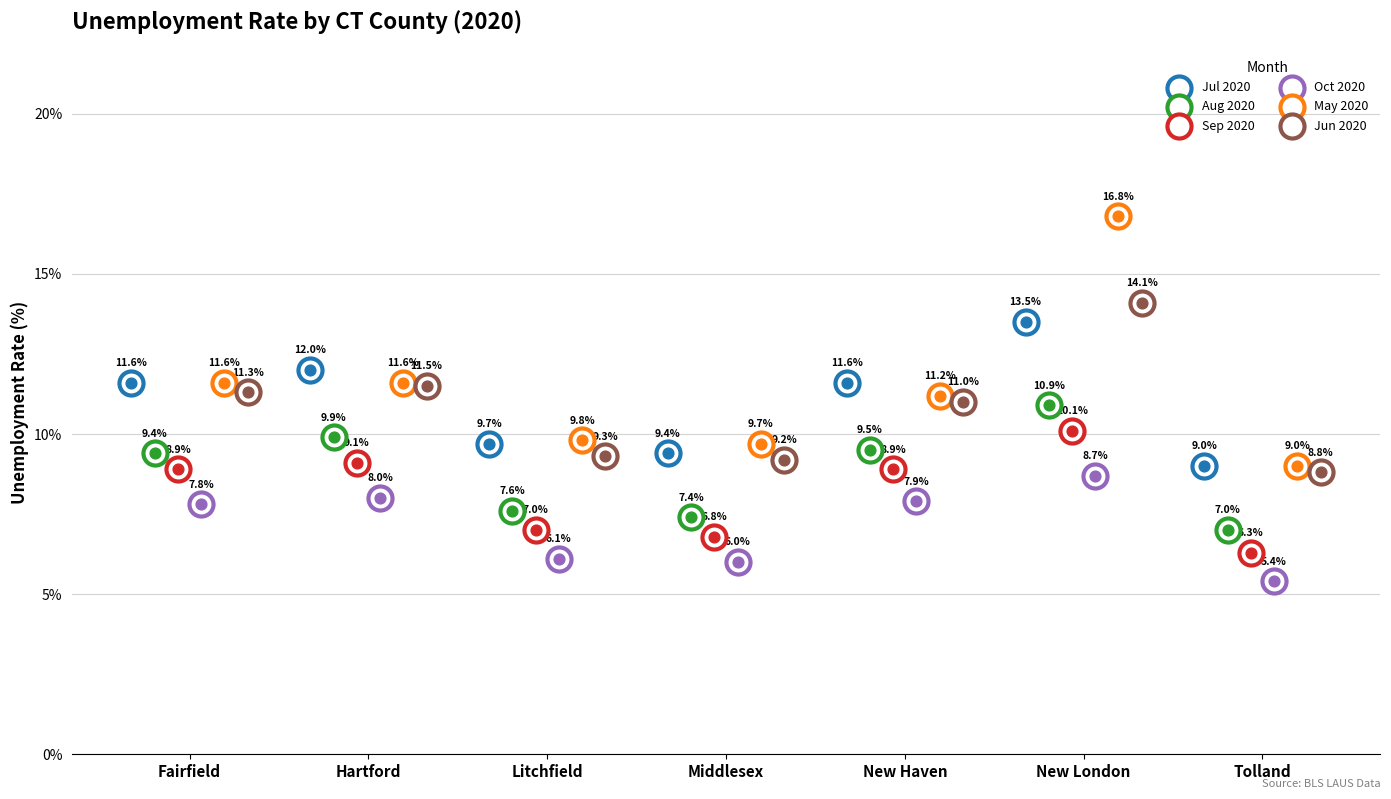

Which series contains the highest Y value?

May 2020